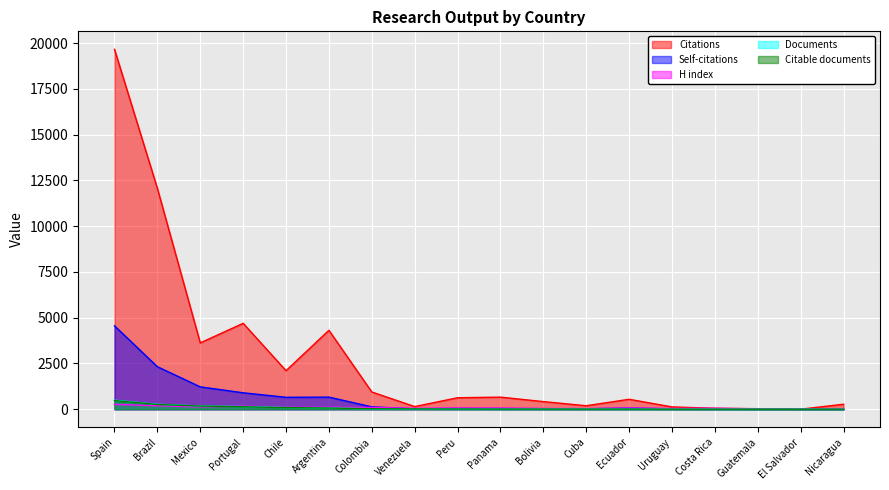

Reading right to left, extract all data points from this chart.

Citations: 273	3	30	53	127	544	191	417	661	627	145	942	4312	2107	4693	3623	12065	19658
Self-citations: 0	0	1	14	20	65	22	30	40	47	23	130	662	652	899	1222	2323	4556
H index: 20	11	20	53	41	68	36	42	66	66	52	95	112	103	165	128	188	268
Documents: 1	1	1	3	4	9	9	9	10	13	19	26	67	92	143	178	268	492
Citable documents: 1	1	1	3	3	9	8	9	10	13	19	26	66	89	135	174	259	476